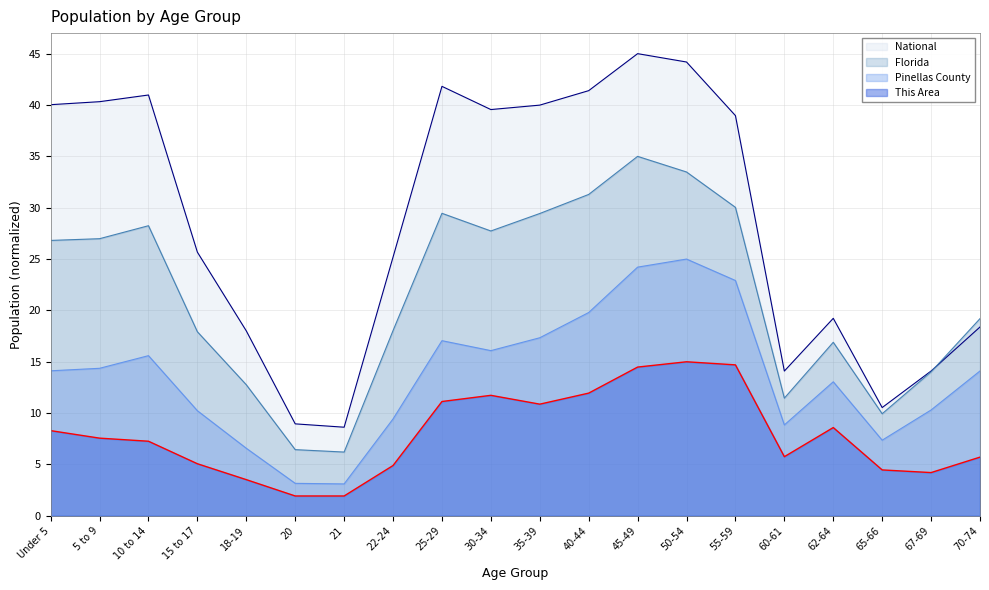

At which category does National reach its first local peak?

10 to 14